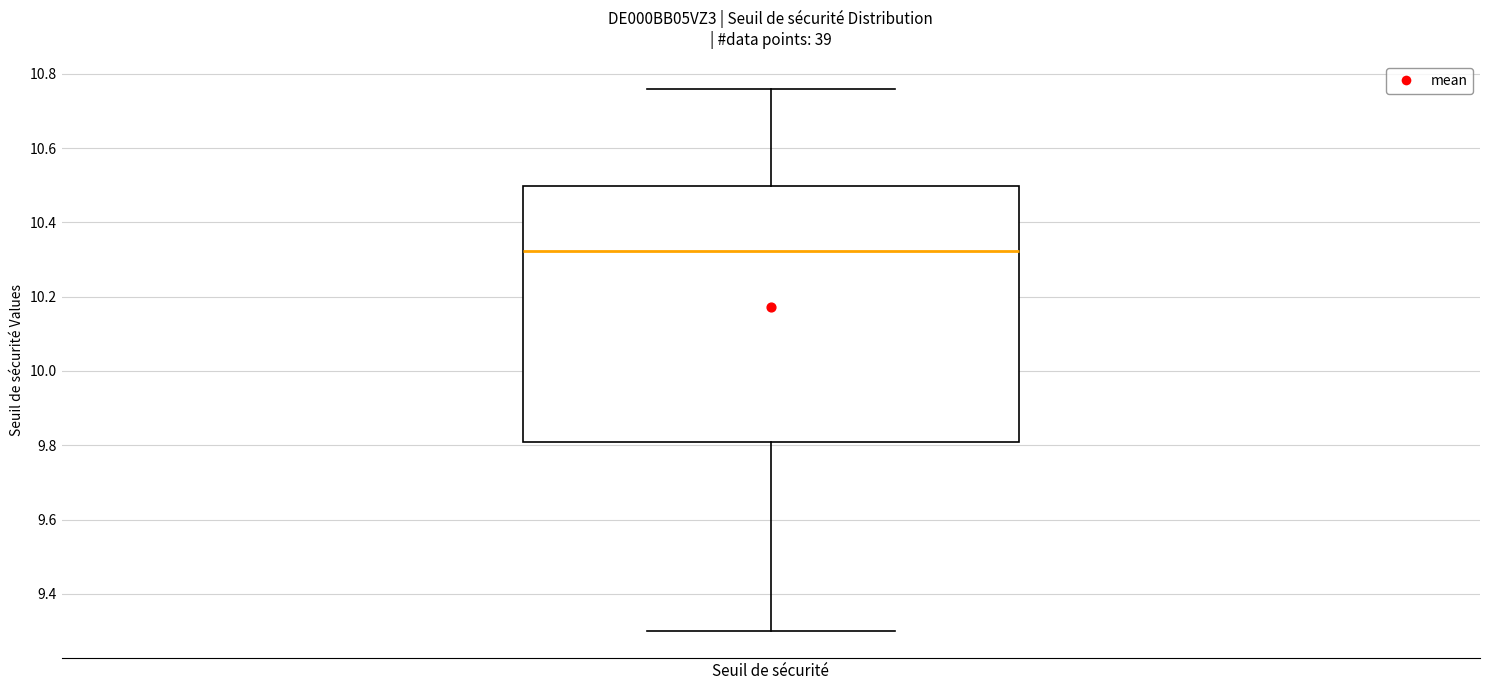

Transcribe this box plot: give where the median line is, the range the box spans, and where the two whiskers end, as read against the y-axis. The values are not printed on the chart, so give them approximately, as read against the axis.

median 10.32, box 9.80 to 10.50, whiskers 9.30 to 10.76